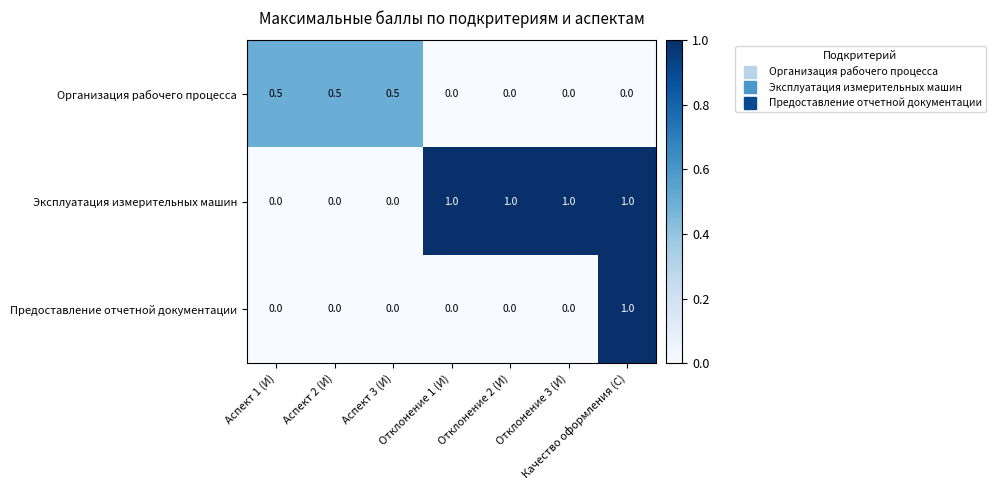

List the series in order of their overall mean, highest first.

Эксплуатация измерительных машин, Организация рабочего процесса, Предоставление отчетной документации